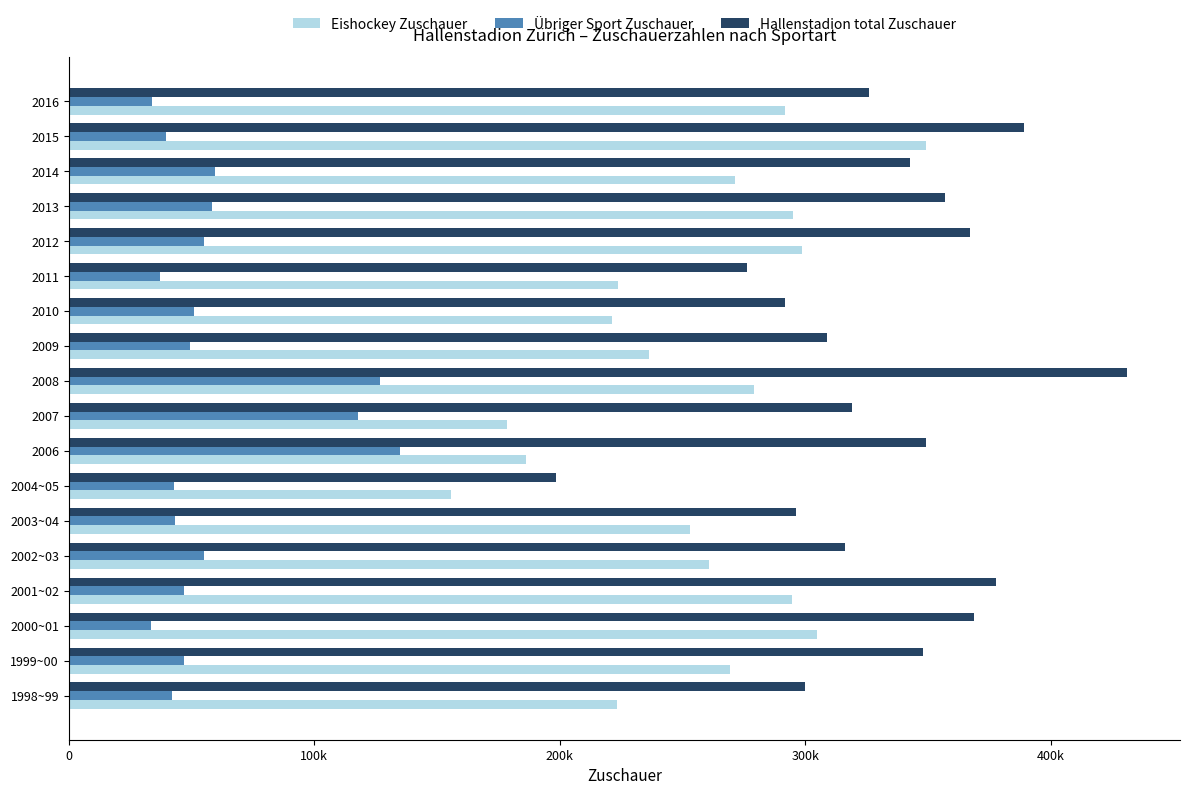

What are all the series names shown in the legend?

Eishockey Zuschauer, Übriger Sport Zuschauer, Hallenstadion total Zuschauer